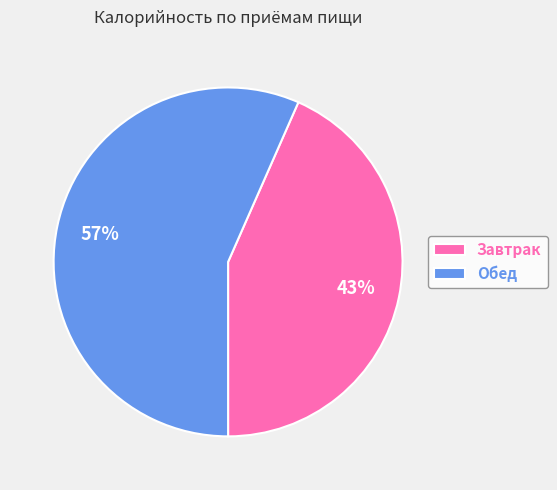

The Обед slice represents 62% of the pie. True or false?

False